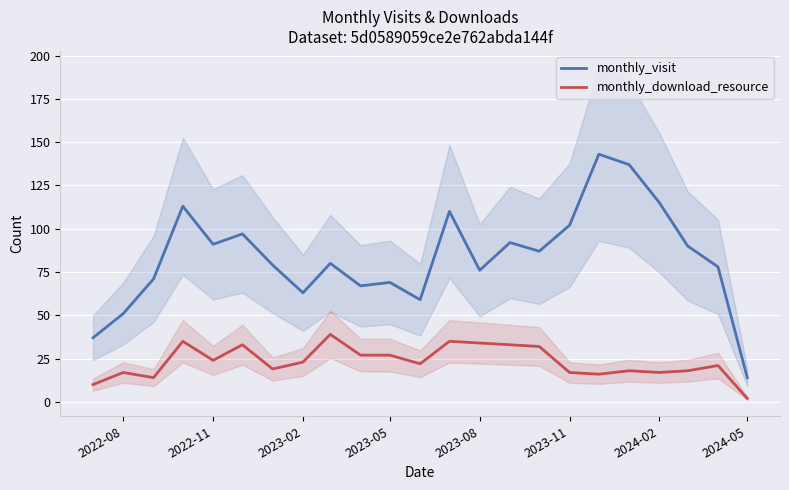

Which category has the lowest value in the monthly_visit series?

2024-05